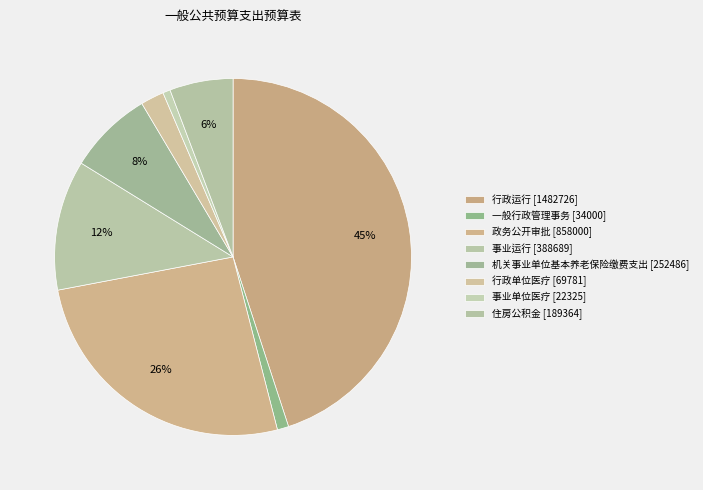

True or false: 行政运行 accounts for 45% of the total.

True